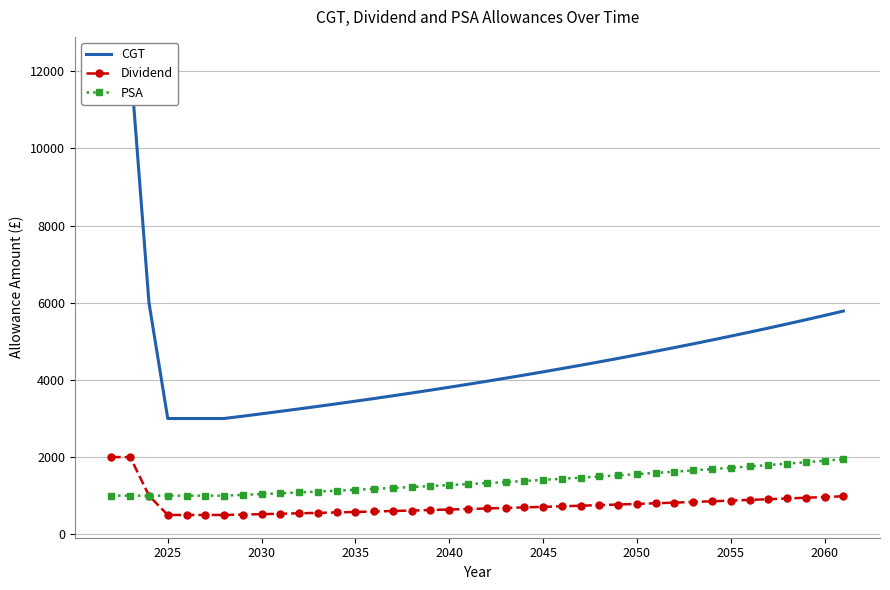

What is the value of the Dividend point at the 40th from the left?

985